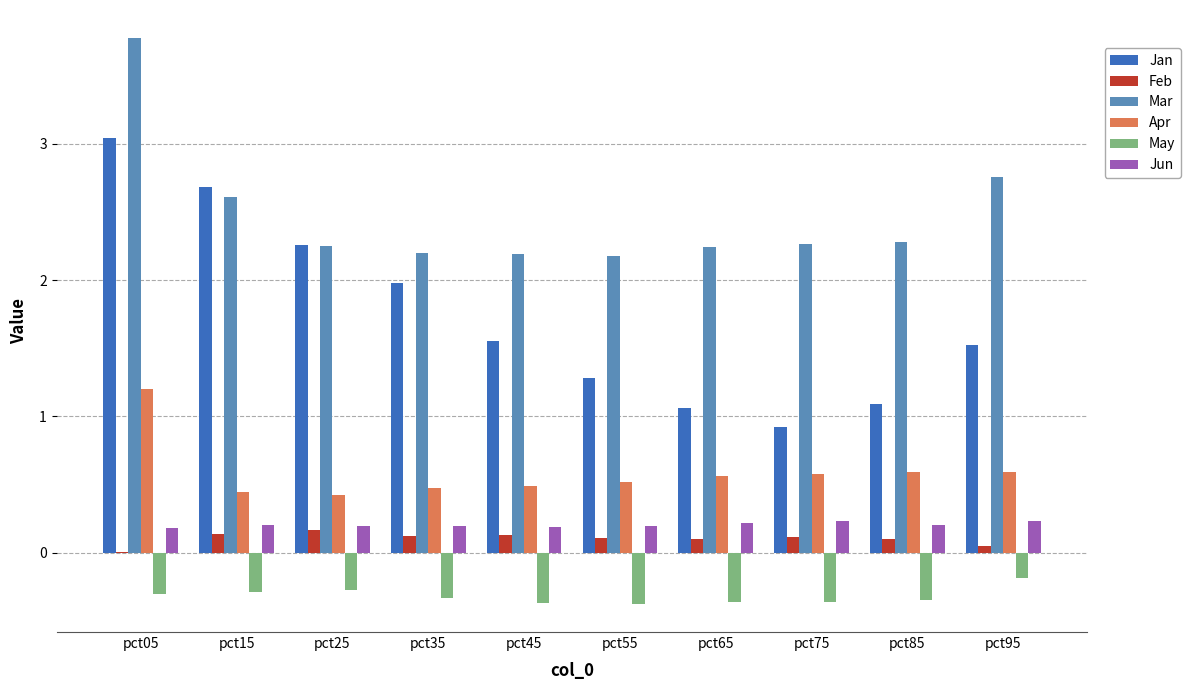

Which series has the widest spread of values?

Jan